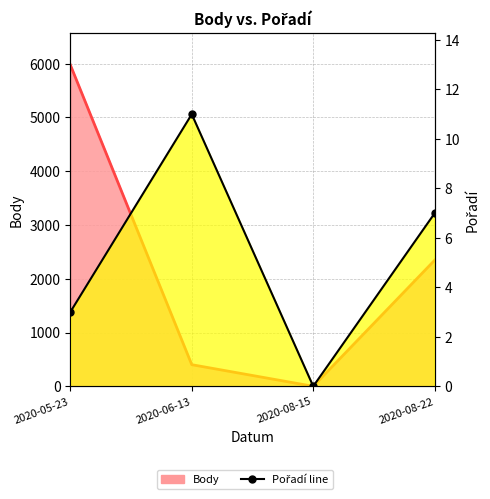

What is the label of the 2nd point from the right?

2020-08-15